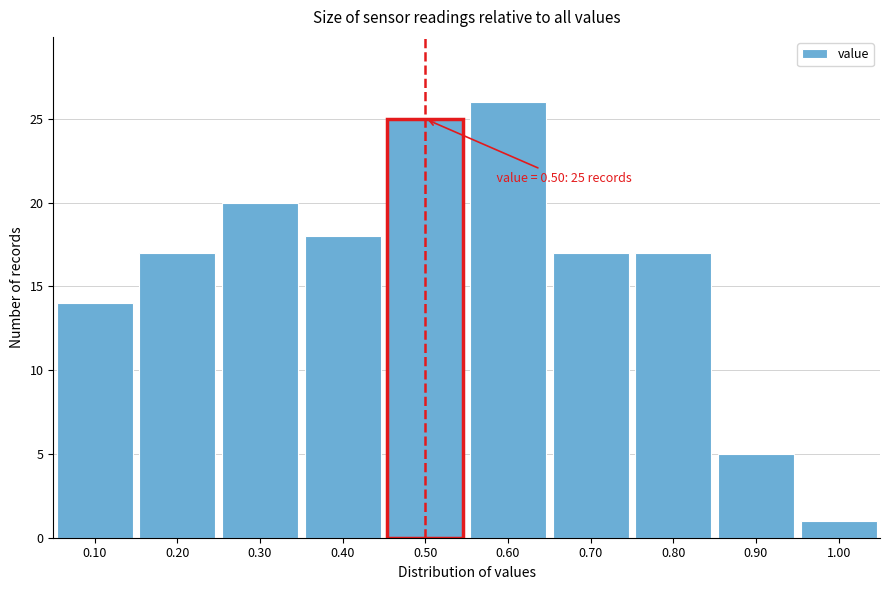

Which range on the x-axis has the tallest bar?

0.55 to 0.65